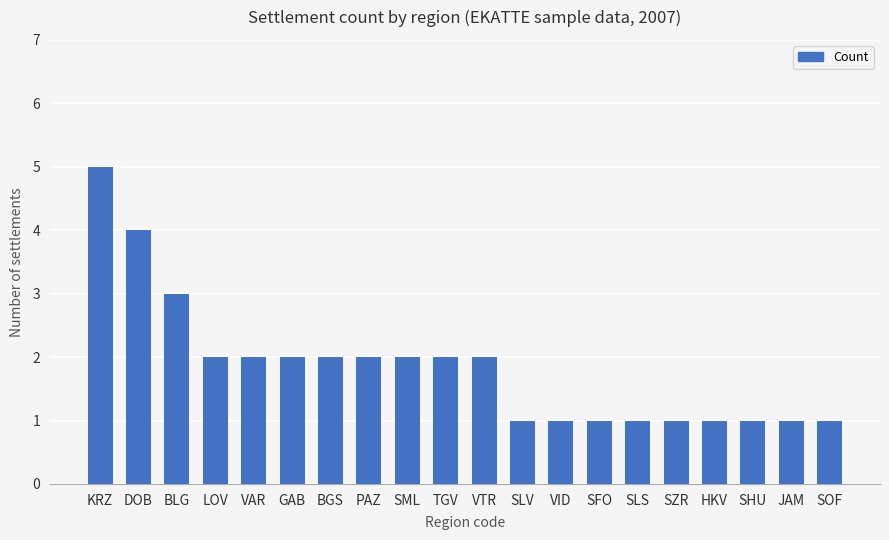

At which category does the chart reach its peak across all series?

KRZ